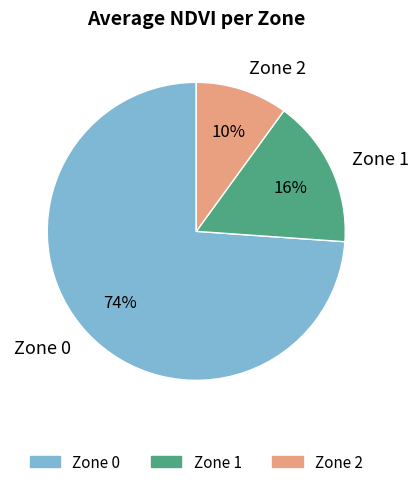

What percentage is the Zone 1 slice, to the nearest percent?

16%